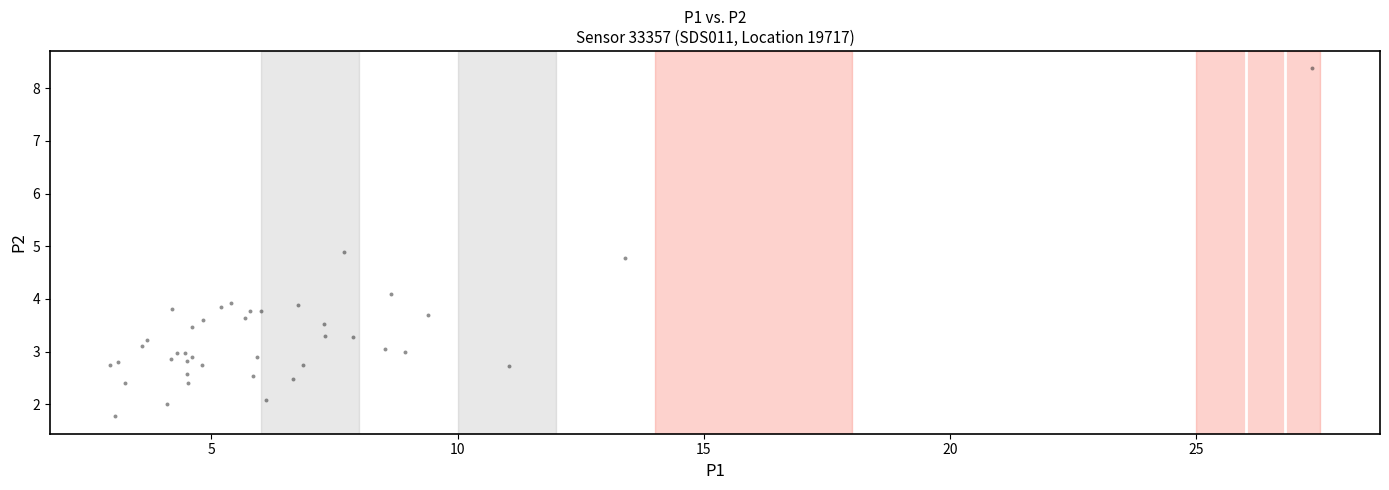

What Y value in the scatter plot is closest to 5?

4.9